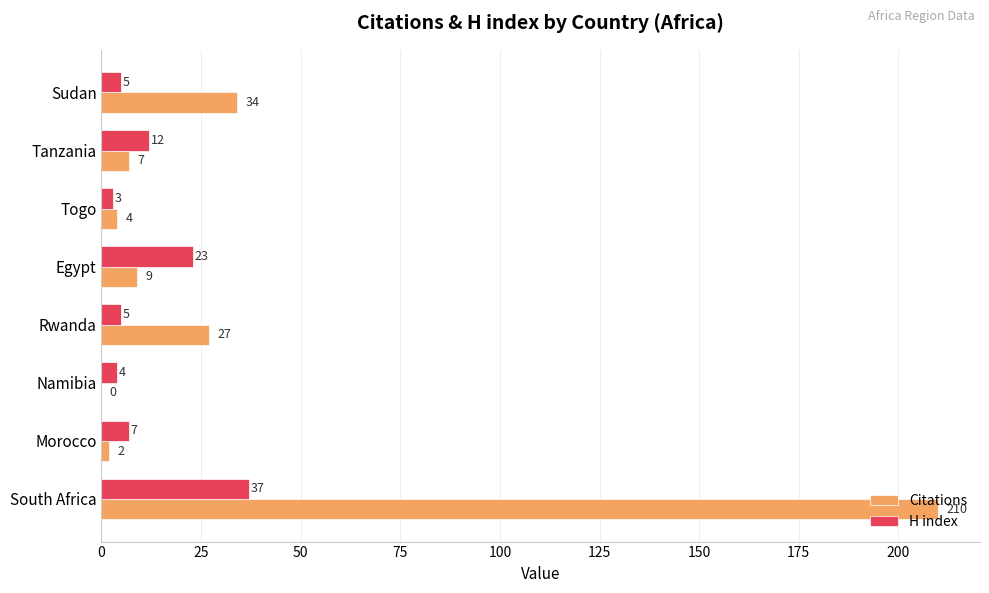

How many data points does each series have?

8